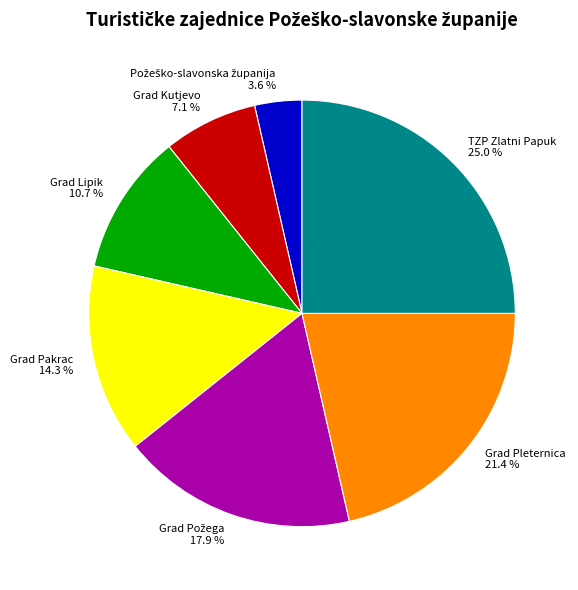

To the nearest percent, what is the difference between the Grad Pleternica and Grad Pakrac slice percentages?

7%